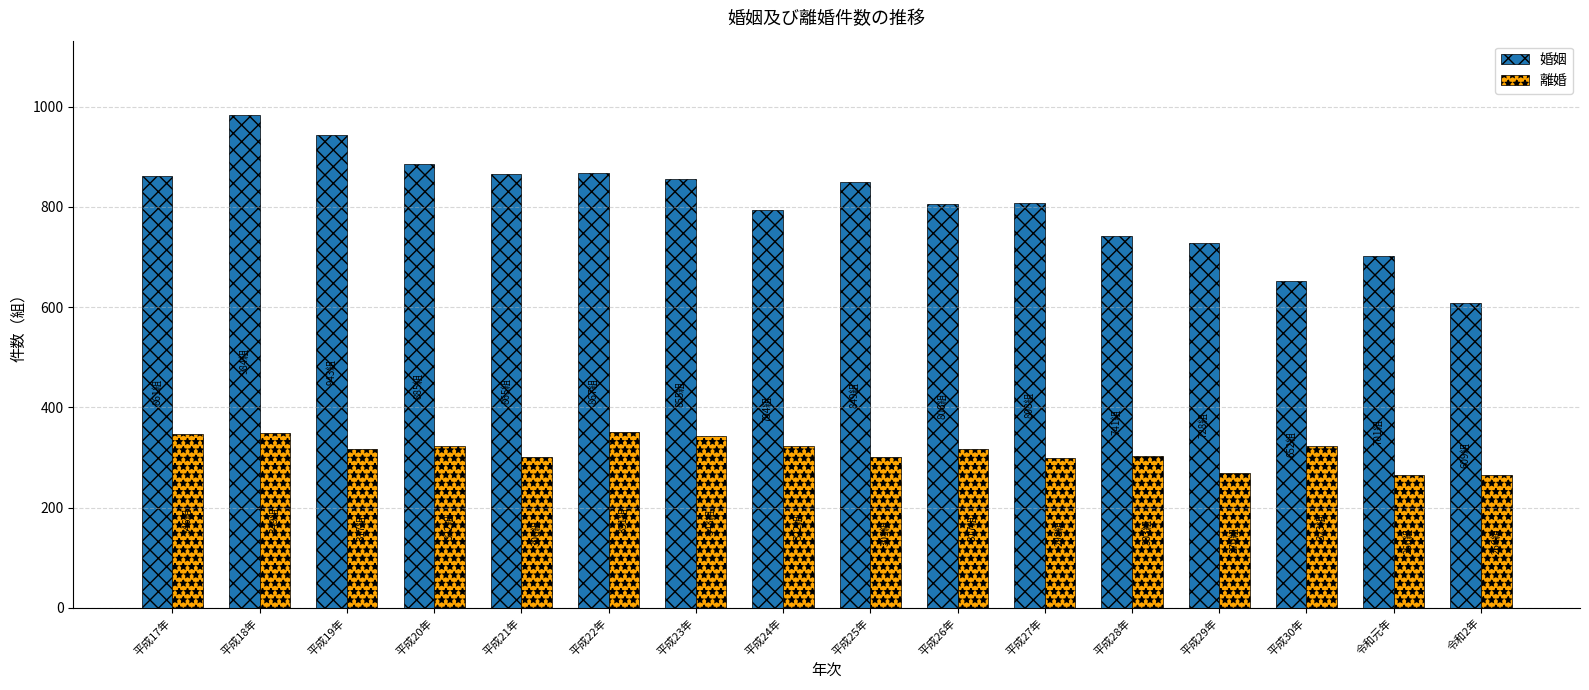

Rank the series by their maximum value, from highest to lowest.

婚姻, 離婚